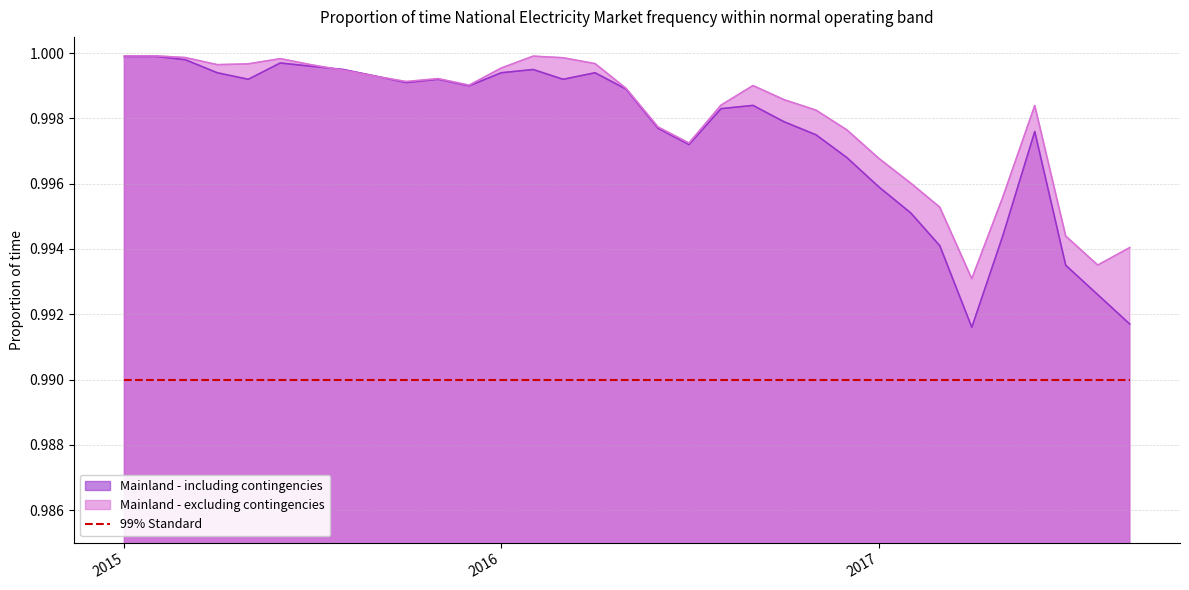

What is the total value across all series at 2016-11-01?

2.0